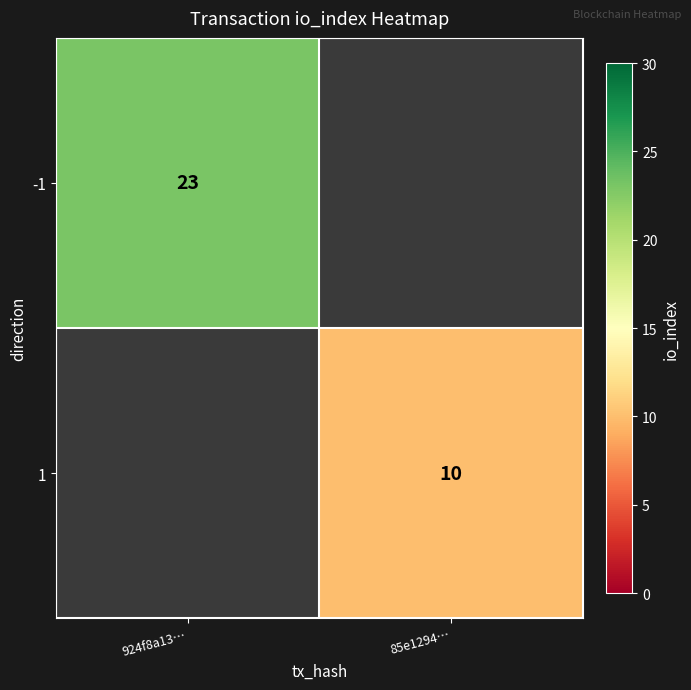

Is it true that 1 equals 10 at 85e1294…?

True